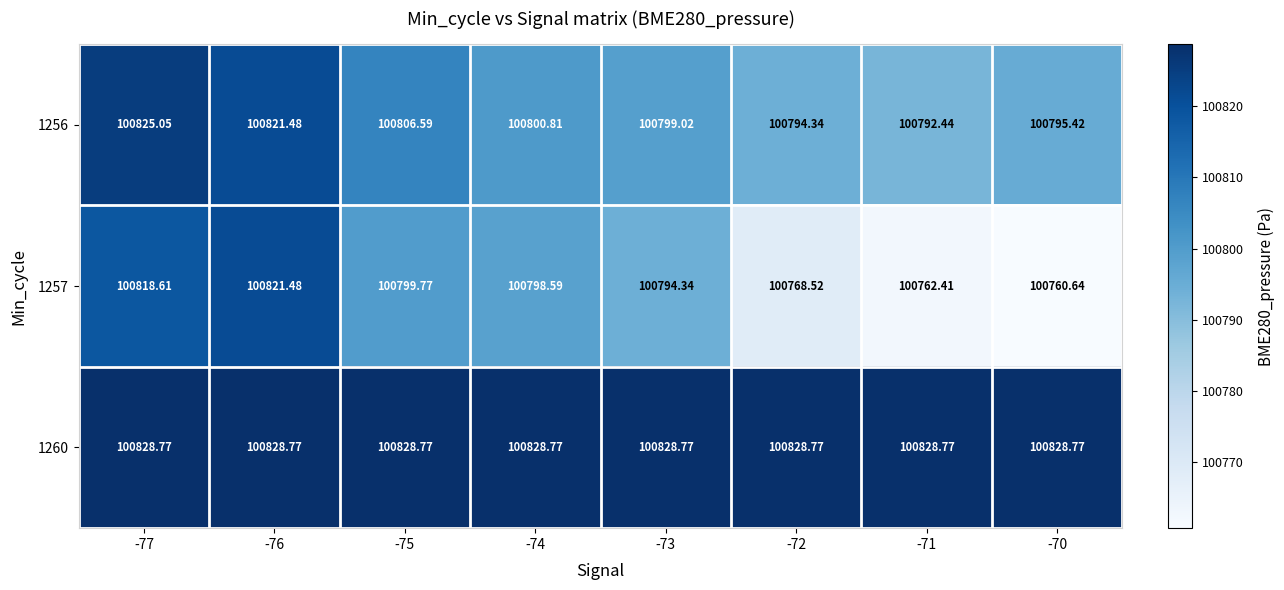

Is the value of 1257 at -73 greater than the value of 1260 at -74?

No